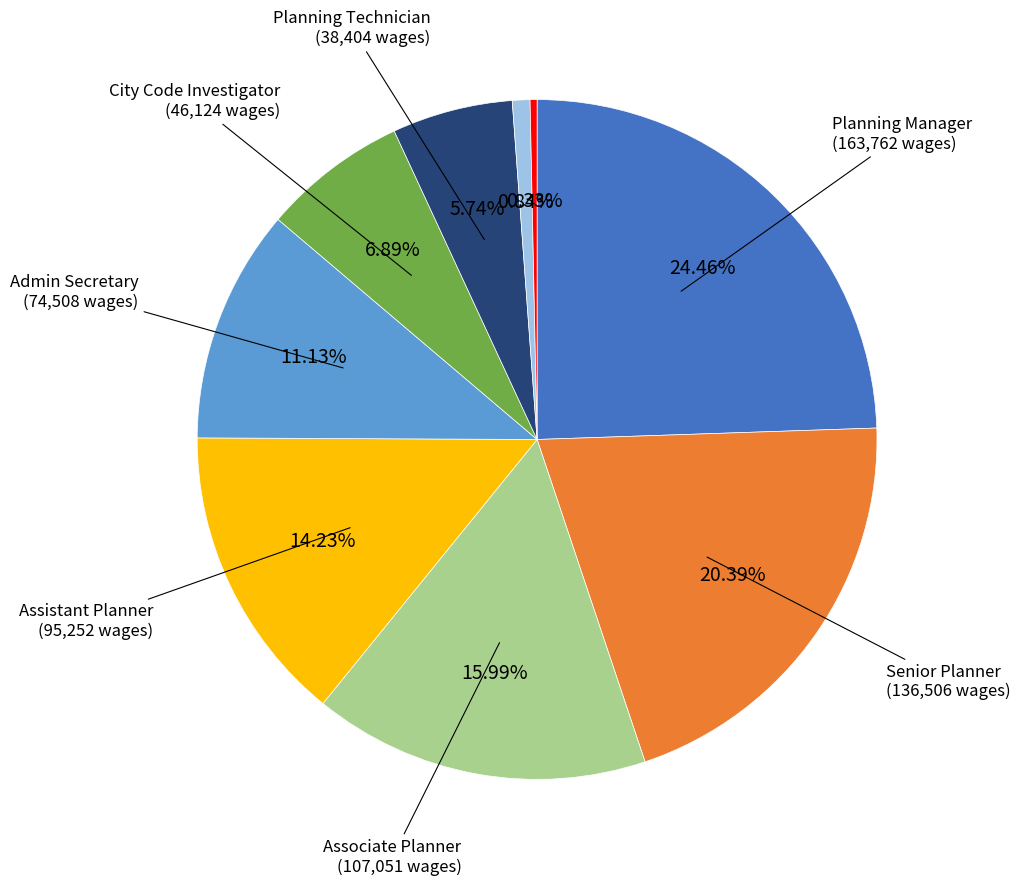

Is there a majority slice in this chart?

No